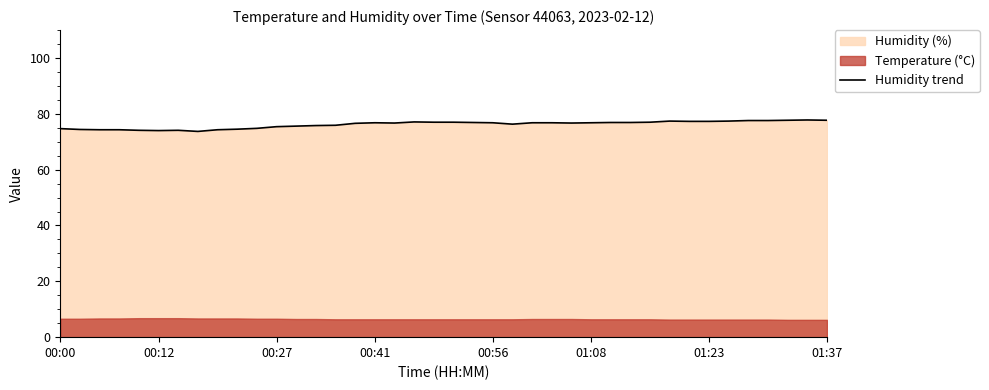

What value does the data have at 01:23?

77.3